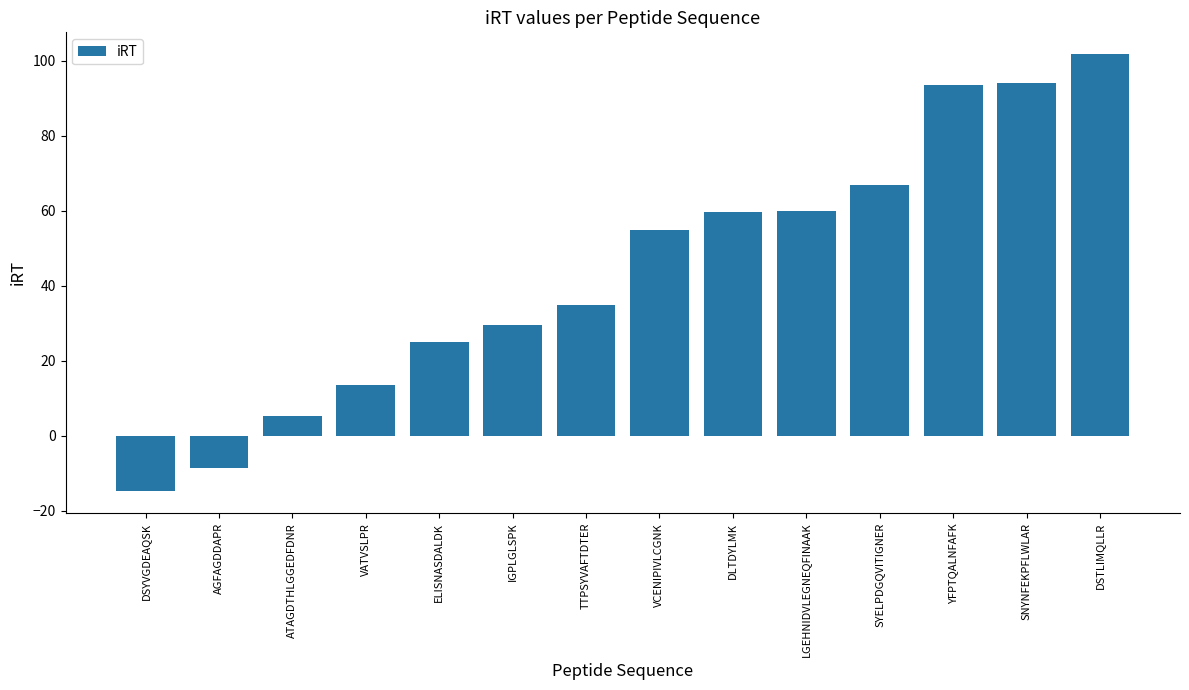

How many values are below 54?

7